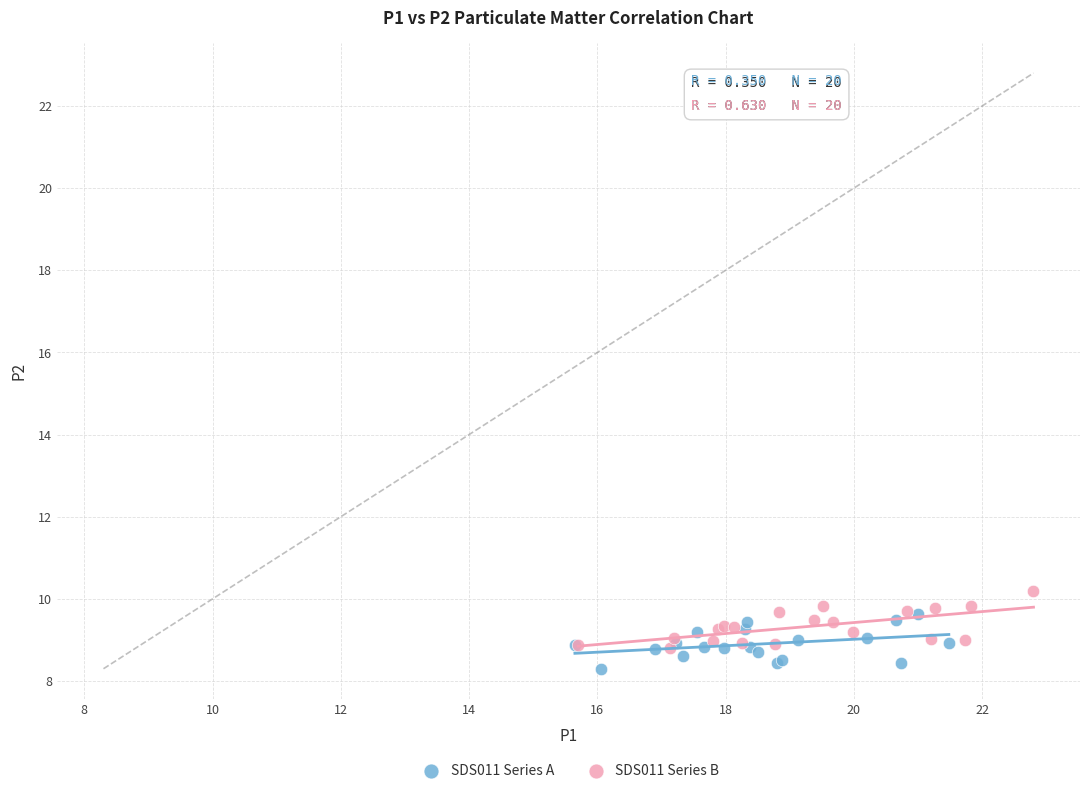

Which series contains the highest Y value?

SDS011 Series B